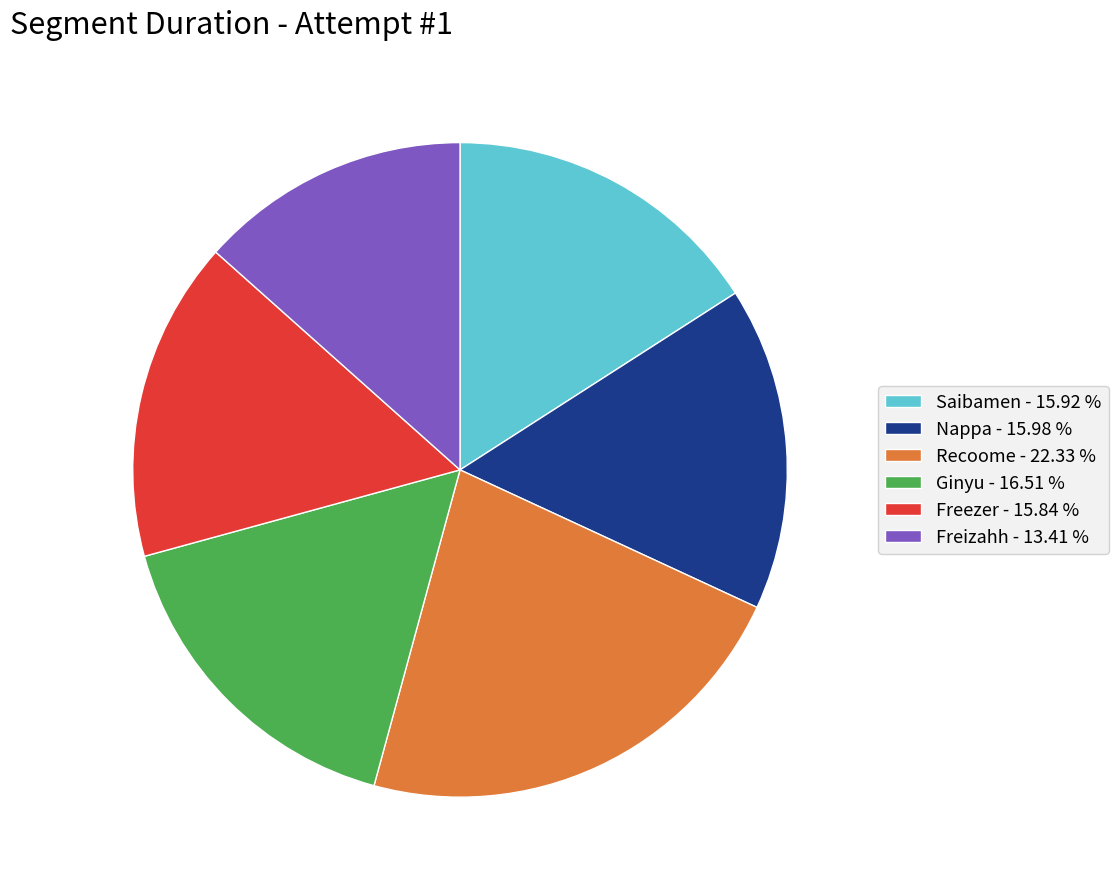

The Ginyu slice represents 17% of the pie. True or false?

True